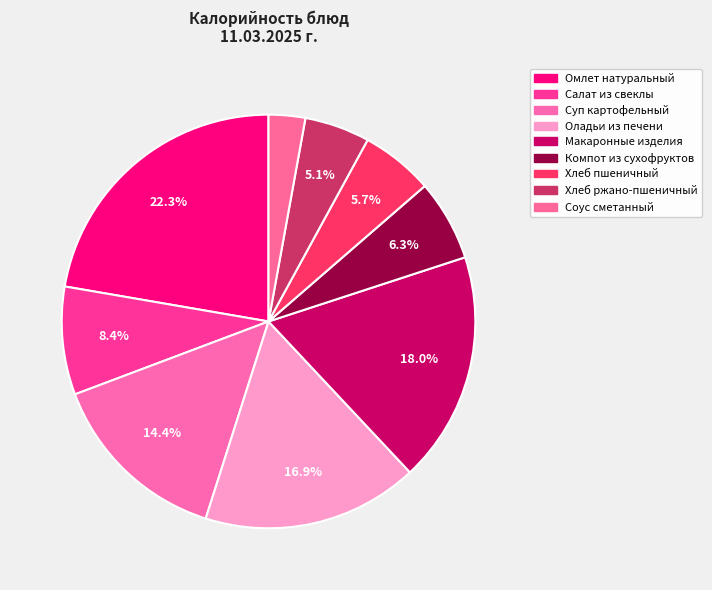

Count the number of slices in the pie.

9